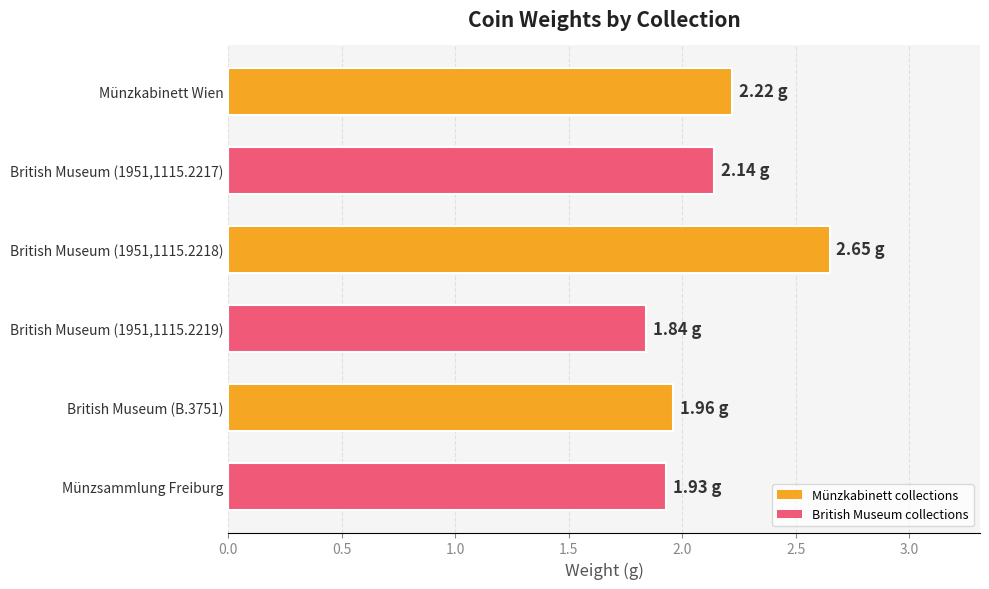

What is the sum of all values?

12.7